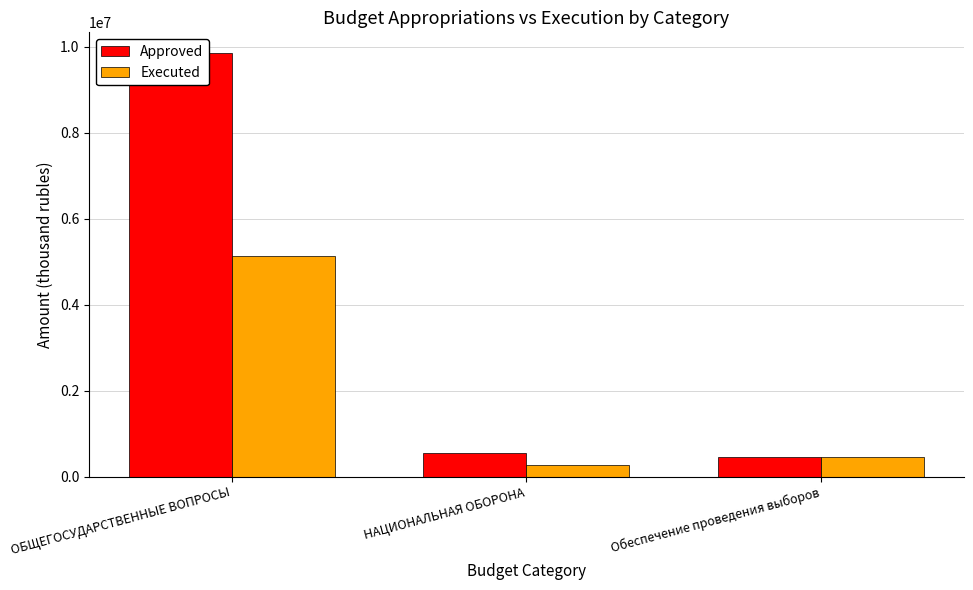

What is the total value across all series at ОБЩЕГОСУДАРСТВЕННЫЕ ВОПРОСЫ?

14988369.5